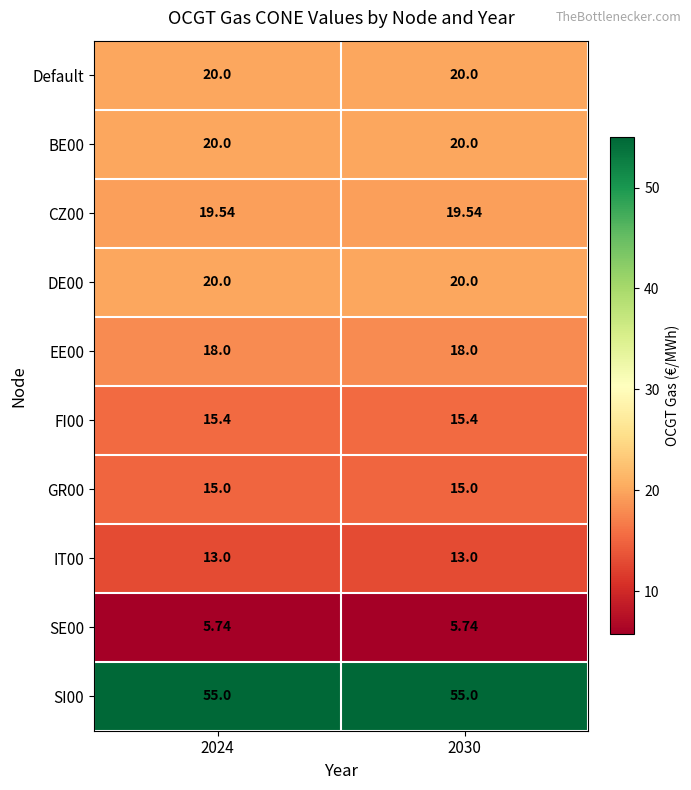

Reading left to right, extract all data points from this chart.

Default: 2024=20.0	2030=20.0
BE00: 2024=20.0	2030=20.0
CZ00: 2024=19.5	2030=19.5
DE00: 2024=20.0	2030=20.0
EE00: 2024=18.0	2030=18.0
FI00: 2024=15.4	2030=15.4
GR00: 2024=15.0	2030=15.0
IT00: 2024=13.0	2030=13.0
SE00: 2024=5.7	2030=5.7
SI00: 2024=55.0	2030=55.0